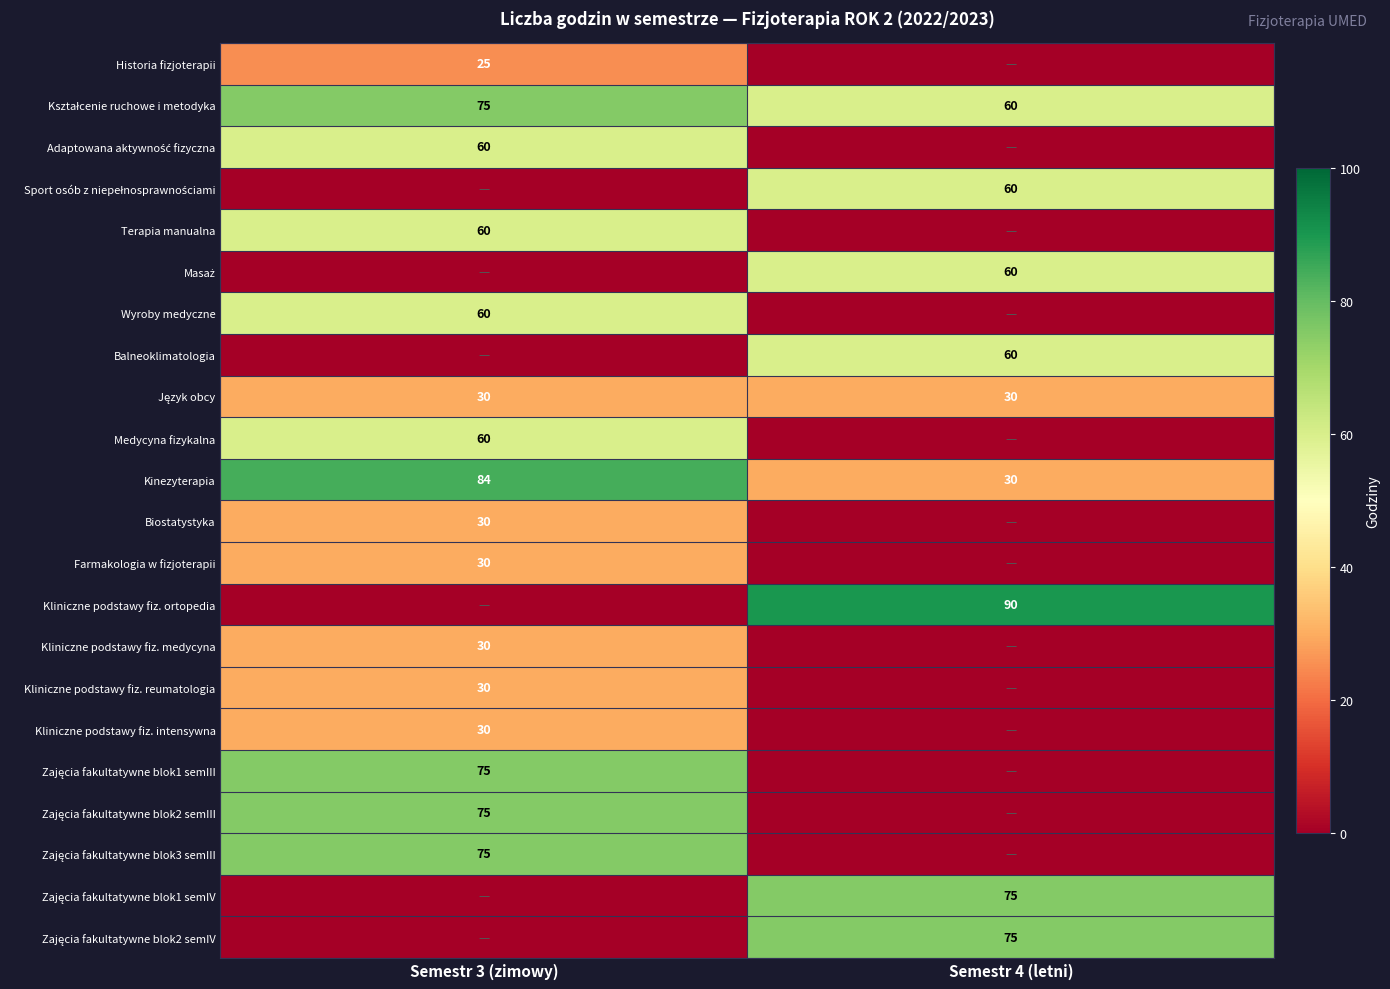

True or false: Kliniczne podstawy fiz. ortopedia has a value of 90 at Semestr 4 (letni).

True